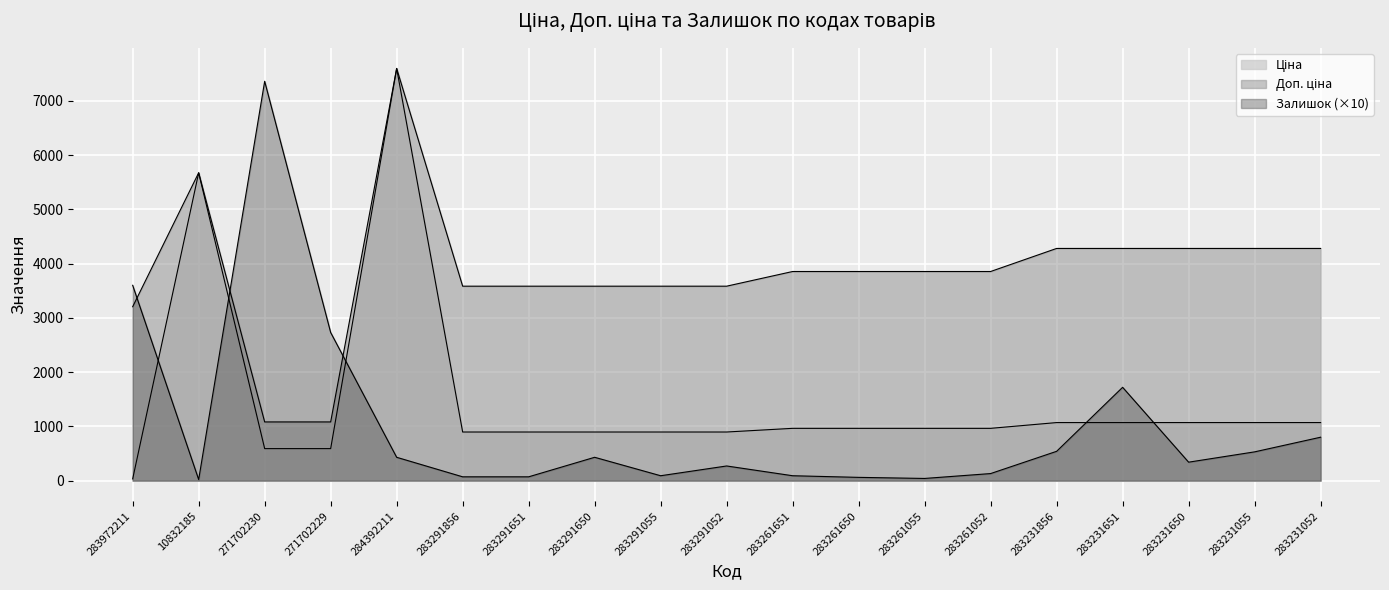

At which category is the sum across all series the highest?

284392211